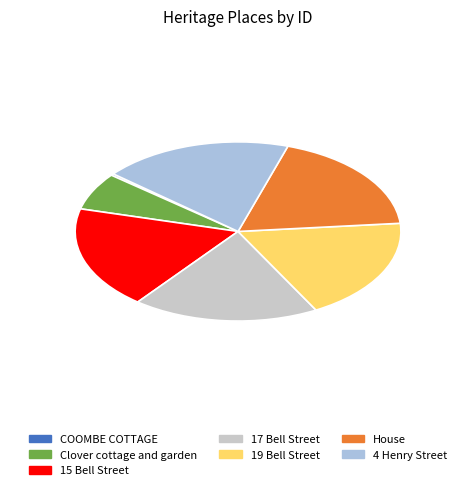

True or false: COOMBE COTTAGE accounts for 0% of the total.

True